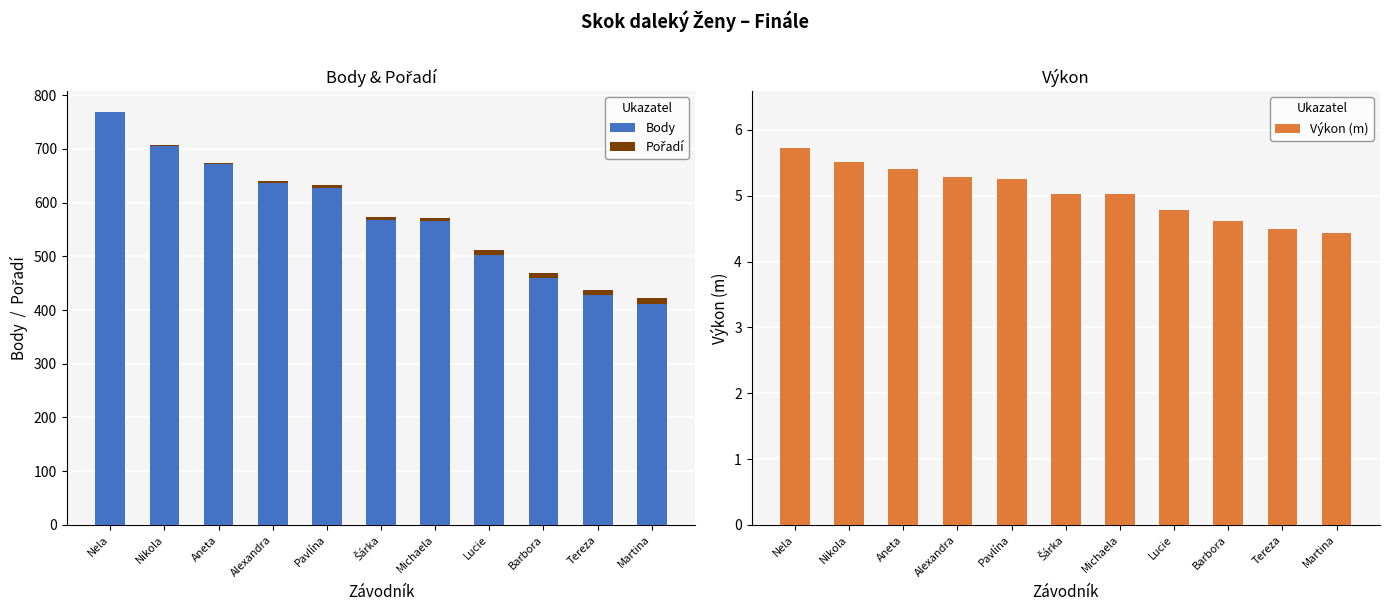

What are all the series names shown in the legend?

Body, Pořadí, Výkon (m)